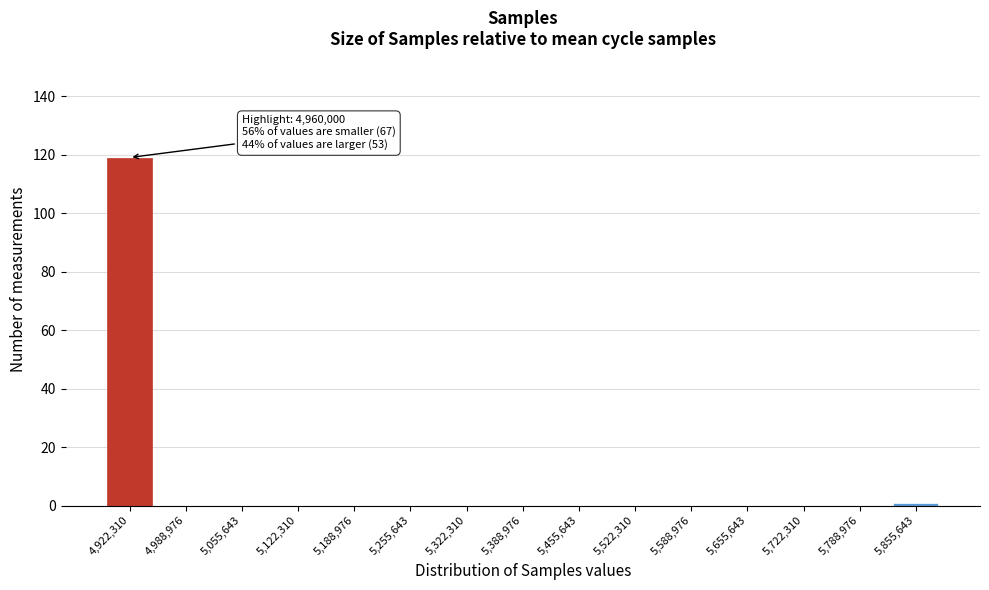

Reading left to right, extract all data points from this chart.

4,922,310=119	4,988,976=0	5,055,643=0	5,122,310=0	5,188,976=0	5,255,643=0	5,322,310=0	5,388,976=0	5,455,643=0	5,522,310=0	5,588,976=0	5,655,643=0	5,722,310=0	5,788,976=0	5,855,643=1